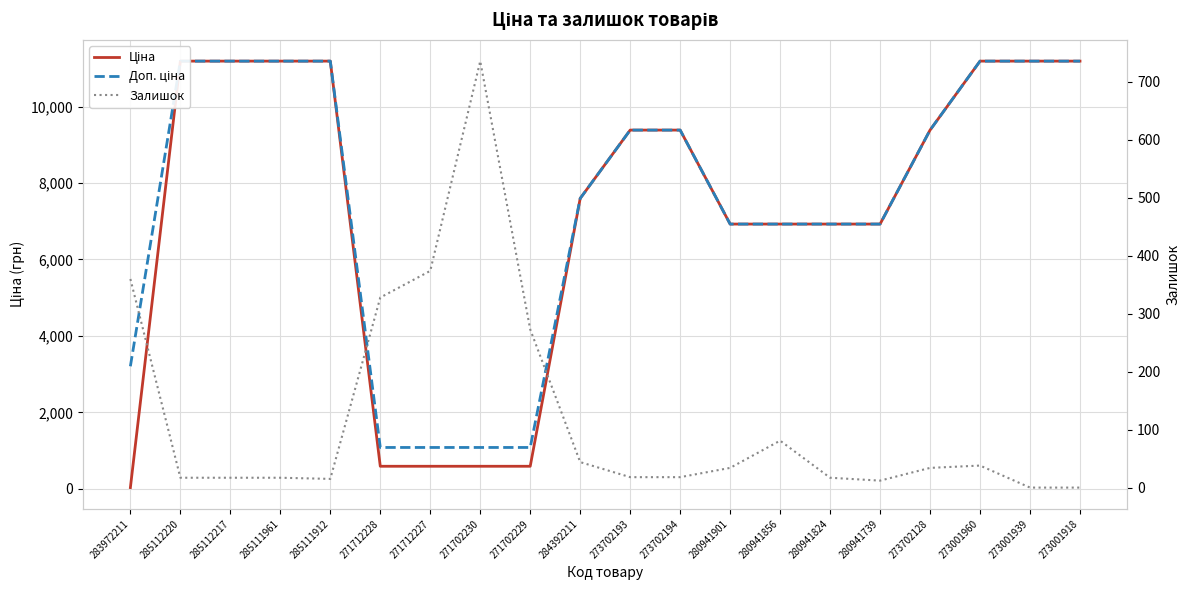

The value of Доп. ціна at 280941901 is 9171.3. True or false?

False